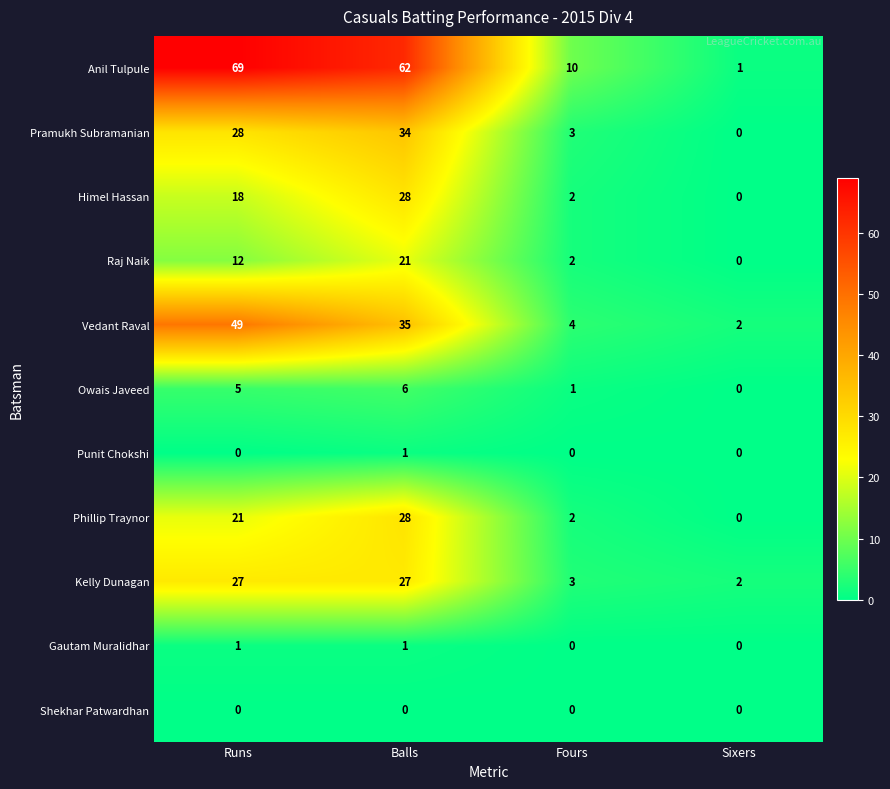

What is the sum of all Anil Tulpule values?

142